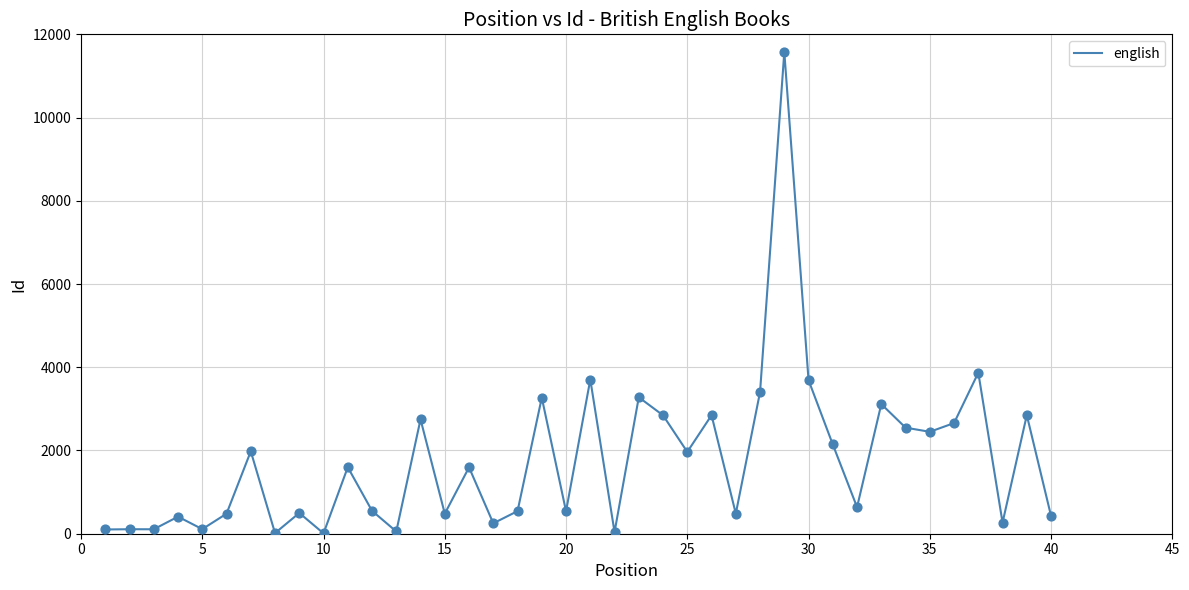

What is the difference between the maximum and minimum values?

11568